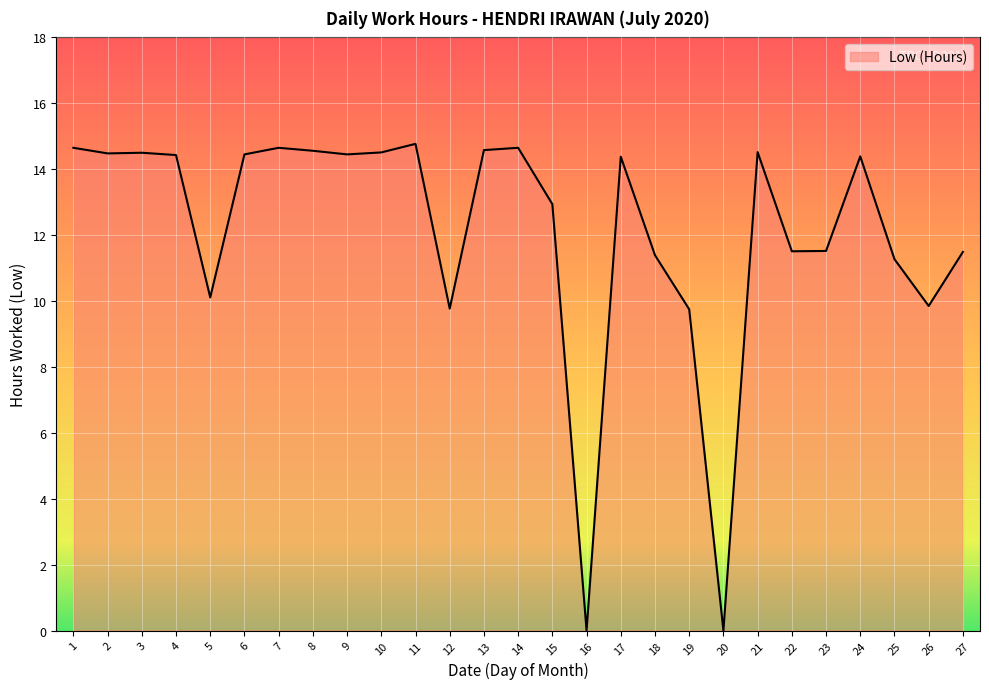

How many values are below 14?

12